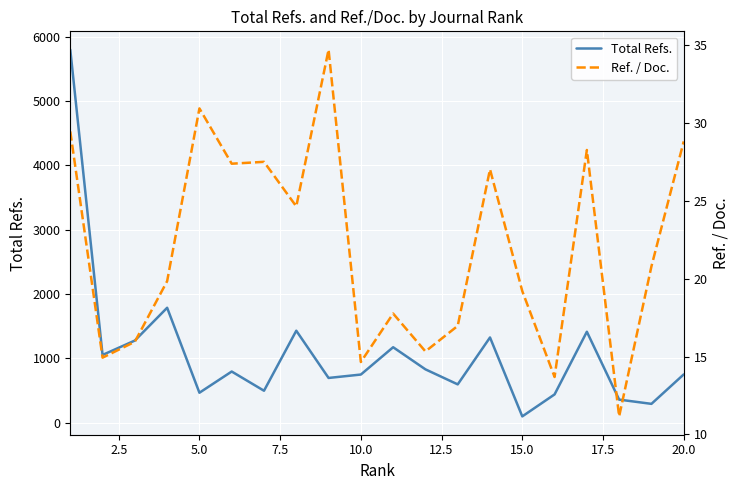

What is the minimum value for Ref. / Doc.?

11.2